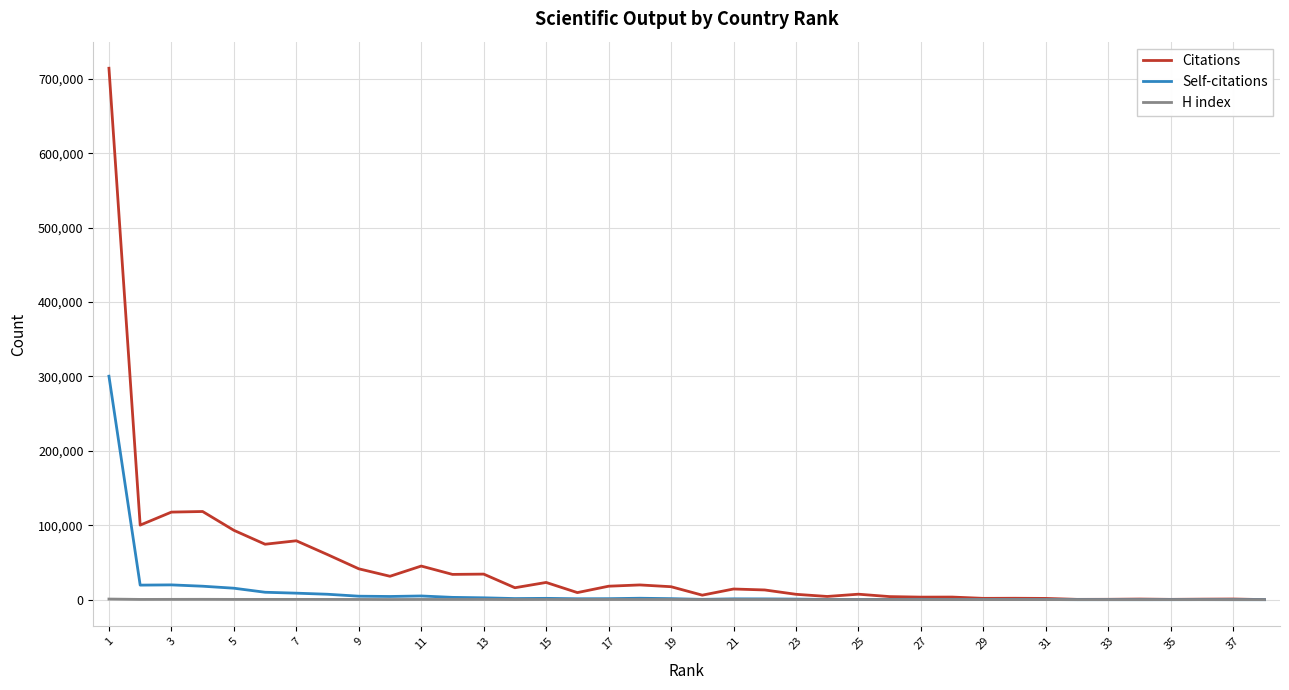

Which series has the widest spread of values?

Citations